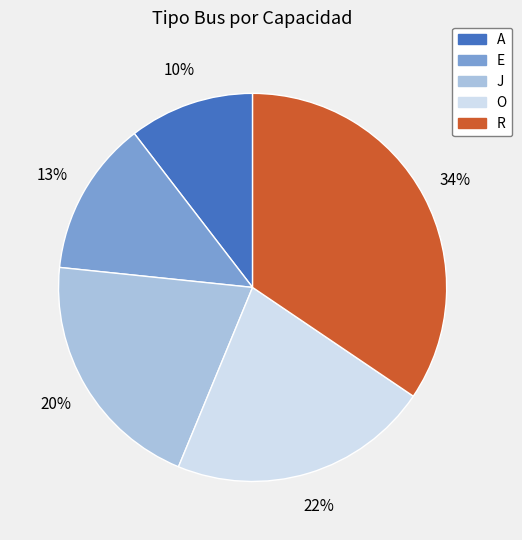

What is the smallest slice in the pie chart?

A